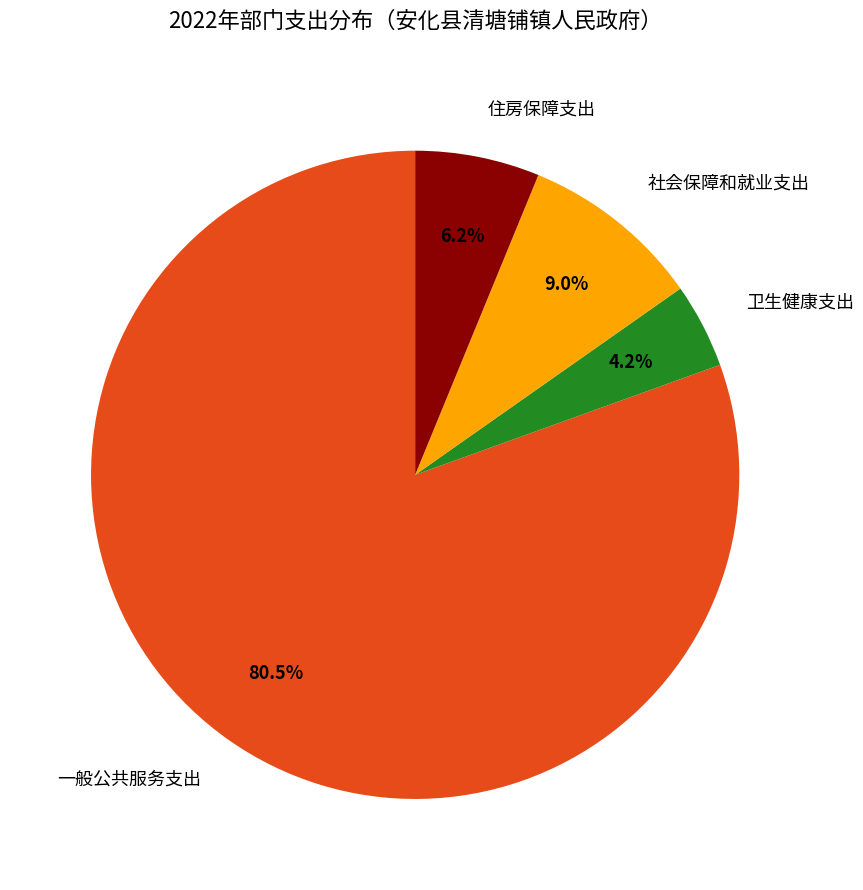

What is the total percentage of 一般公共服务支出 and 社会保障和就业支出?

89.6%